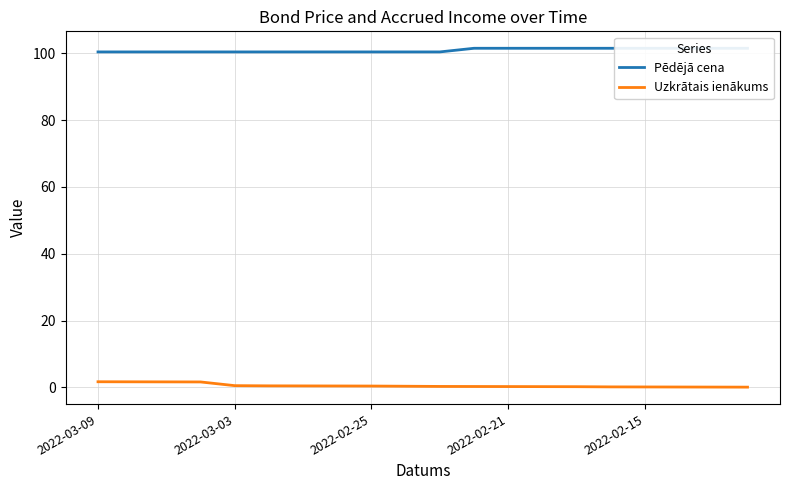

Reading right to left, list all the values displayed in this chart.

Pēdējā cena: 101.5	101.5	101.5	101.5	101.5	101.5	101.5	101.5	101.5	100.4	100.4	100.4	100.4	100.4	100.4	100.4	100.4	100.4	100.4	100.4
Uzkrātais ienākums: 0.1	0.1	0.1	0.1	0.2	0.2	0.2	0.3	0.3	0.3	0.3	0.4	0.4	0.4	0.5	0.5	1.6	1.7	1.7	1.7